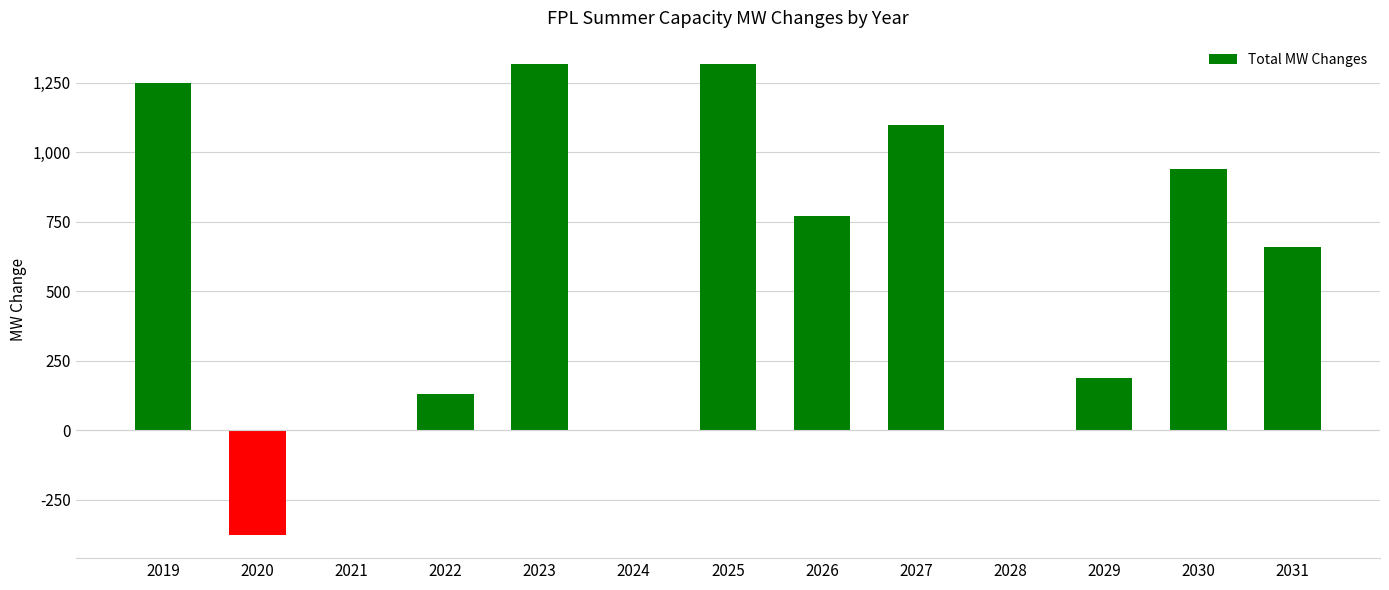

What is the sum of the values at 2023 and 2024?

1317.0